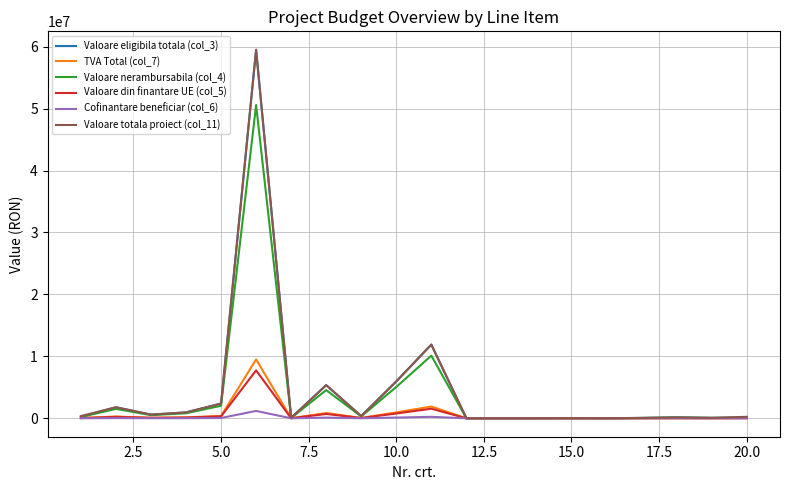

What is the maximum value shown in the chart?

59500000.0